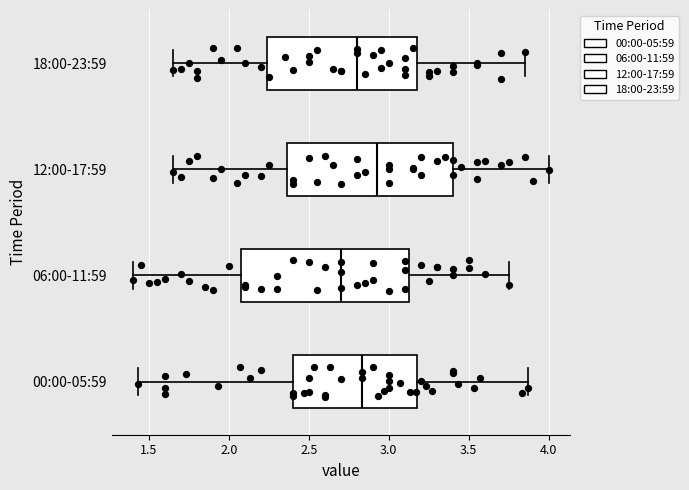

Where does the left whisker of the box for 06:00-11:59 end on the x-axis? The values are not printed on the chart, so give them approximately, as read against the axis.

1.40